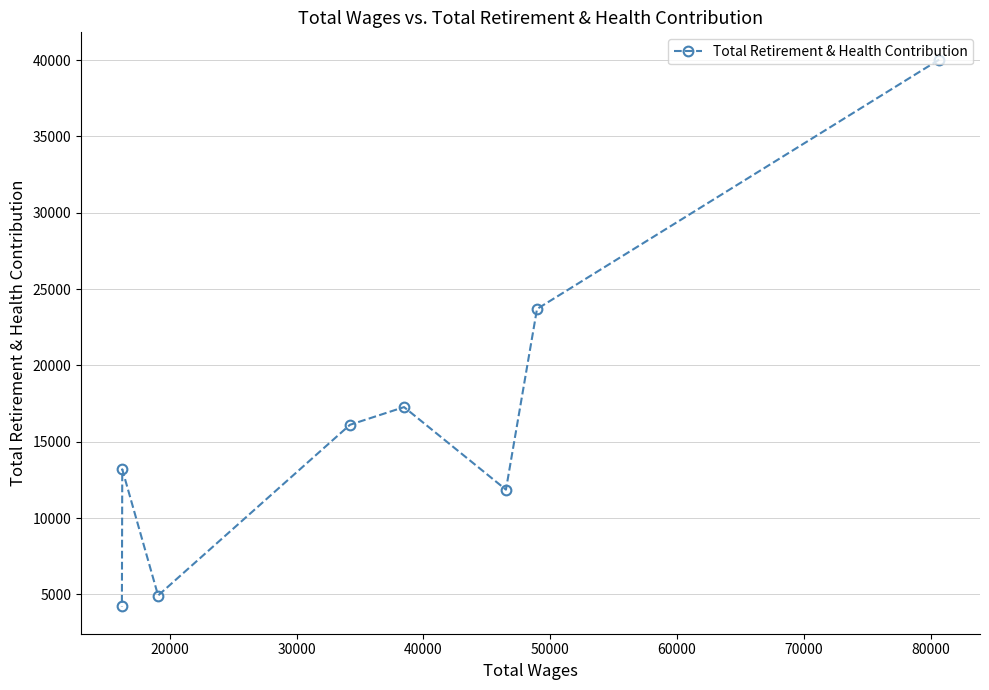

Is this an area chart (filled region under the line)?

No